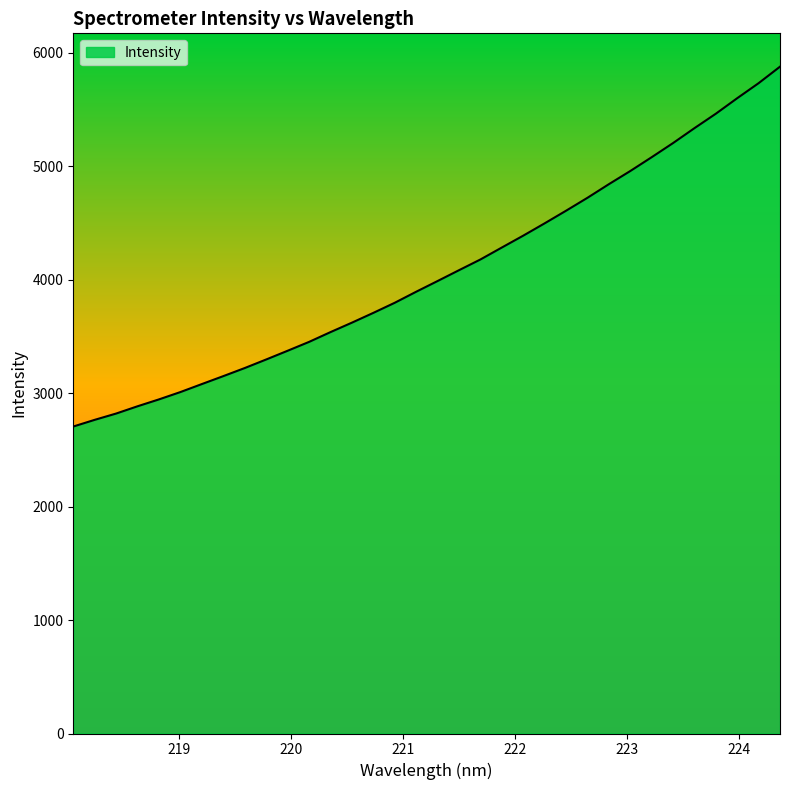

What is the smallest value displayed?

2705.5